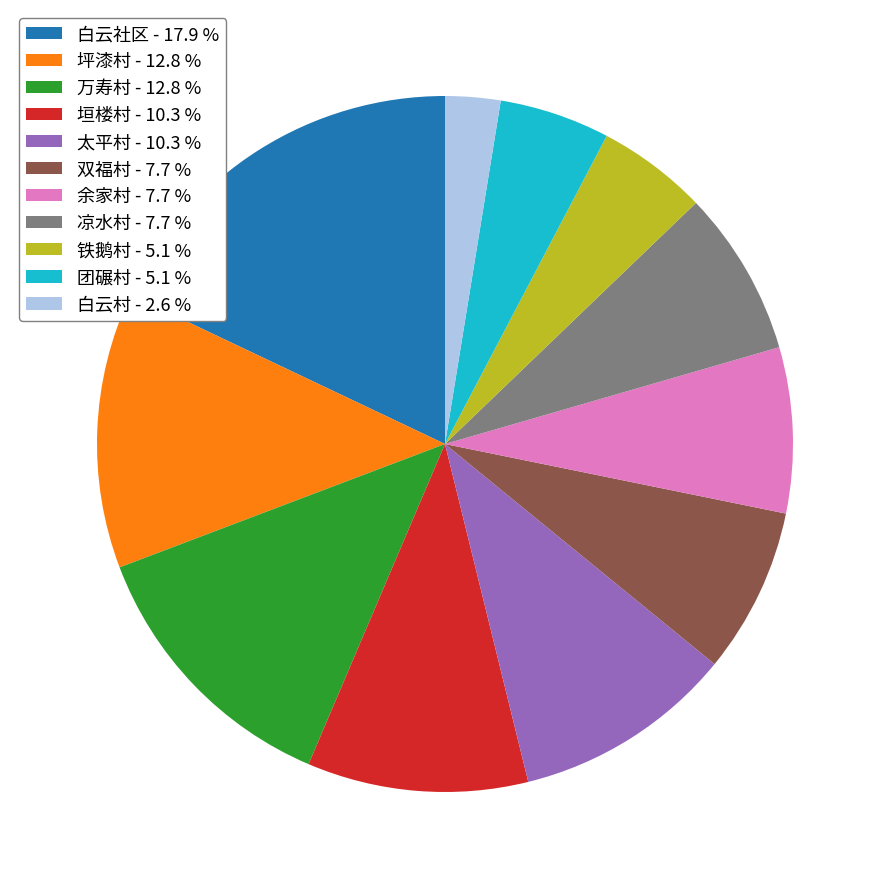

Approximately how many times larger is the value at 万寿村 compared to 垣楼村?

1.2